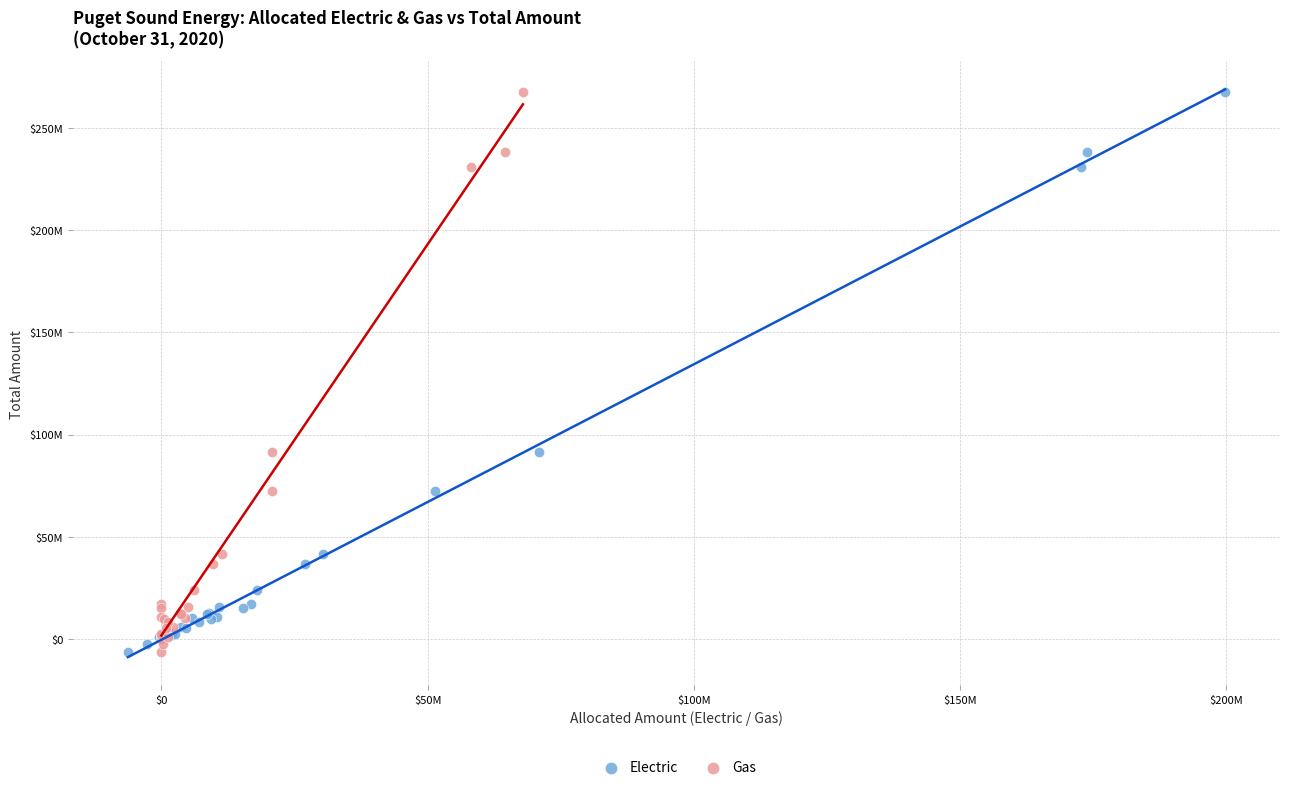

What are all the series names shown in the legend?

Electric, Gas